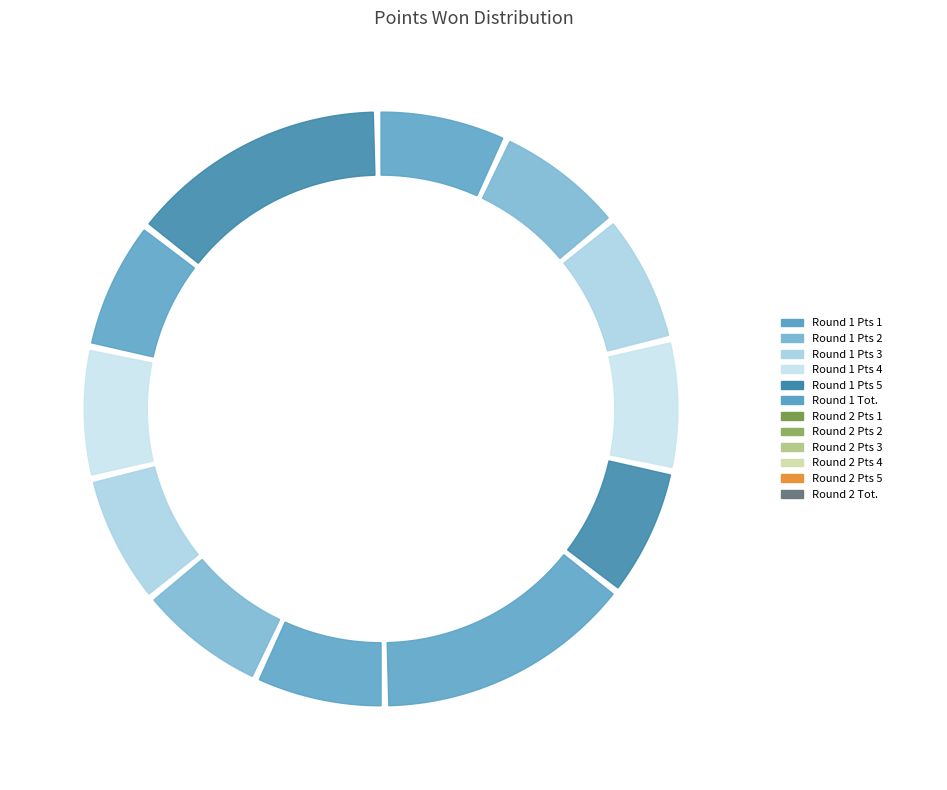

What is the total percentage of 4 and Tot.?

42.9%